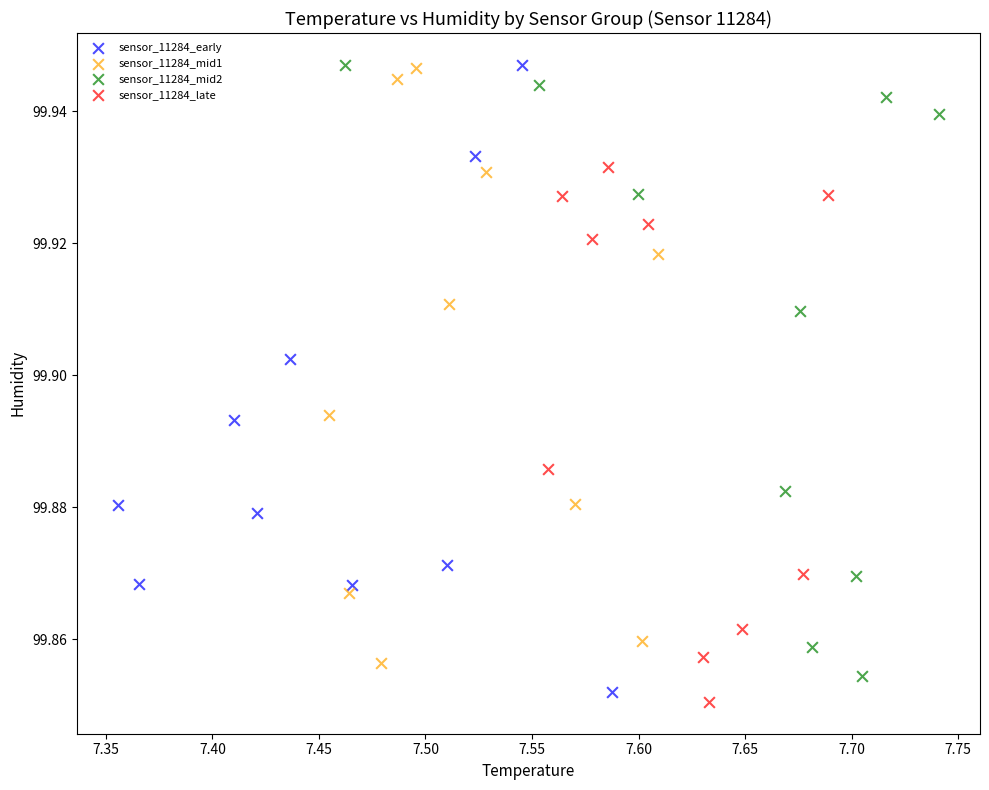

What are all the series names shown in the legend?

sensor_11284_early, sensor_11284_mid1, sensor_11284_mid2, sensor_11284_late